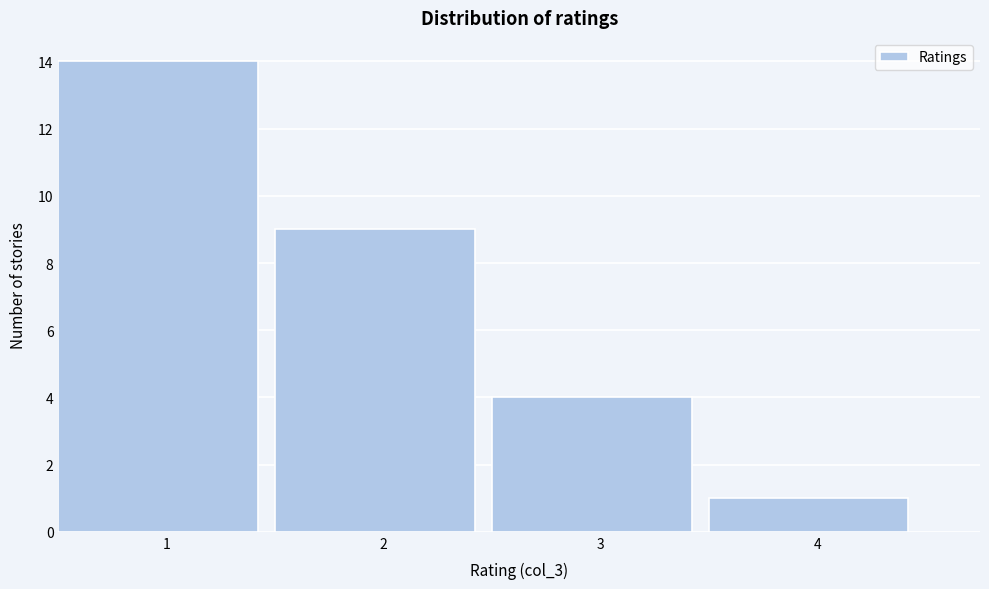

Reading left to right, transcribe this chart: for each bar, give the range it covers on the x-axis and its height. The values are not printed on the chart, so give them approximately, as read against the axis.

0.5 to 1.5: 14
1.5 to 2.5: 9
2.5 to 3.5: 4
3.5 to 4.5: 1